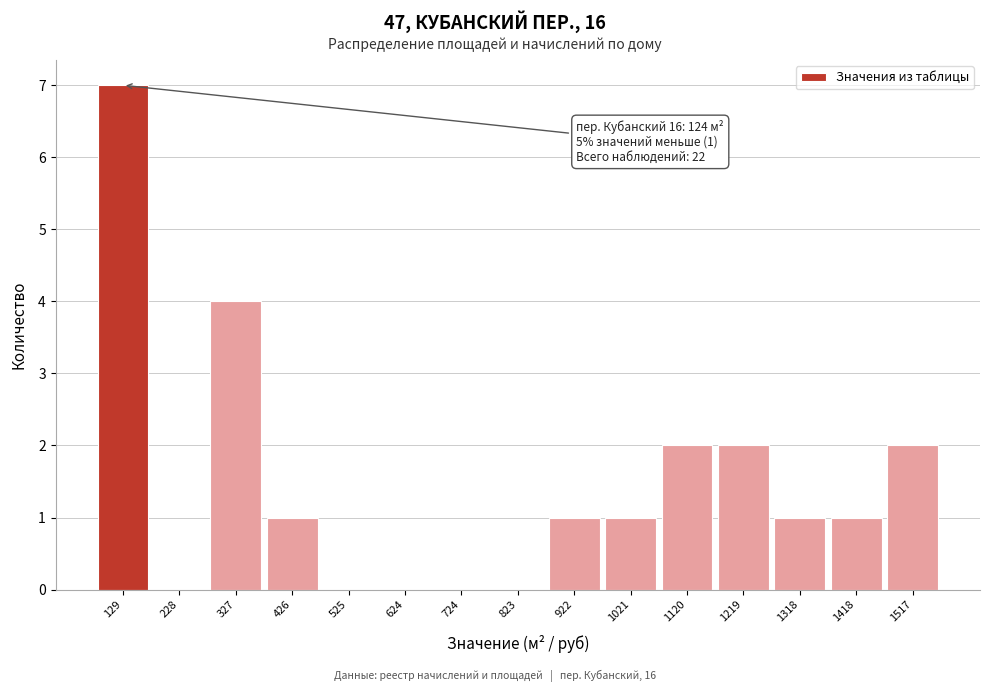

Over which range of the x-axis is the bar tallest?

80 to 180